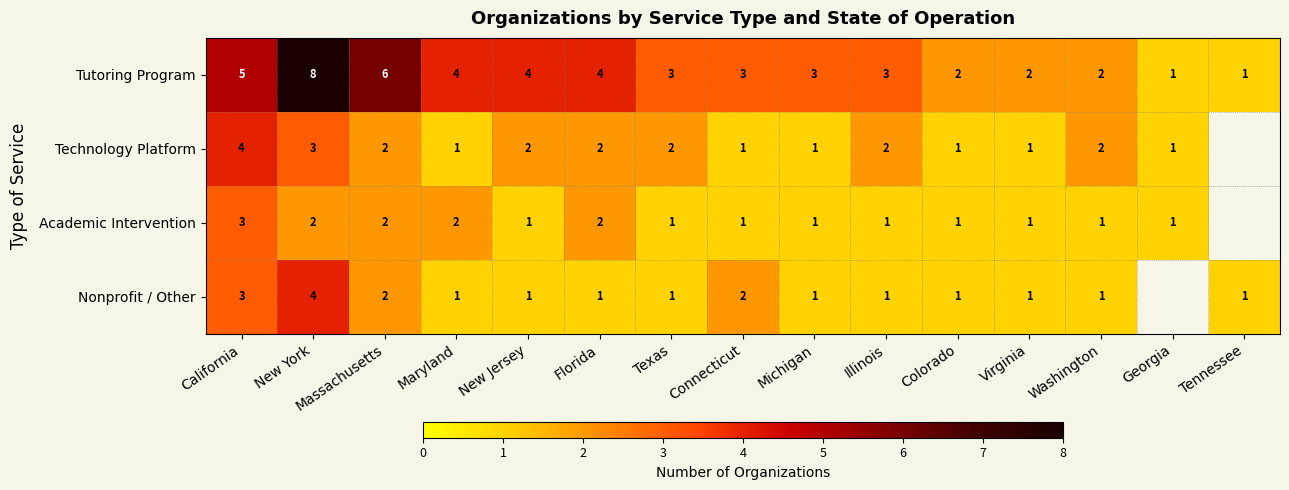

Is it true that Tutoring Program equals 3 at Illinois?

True